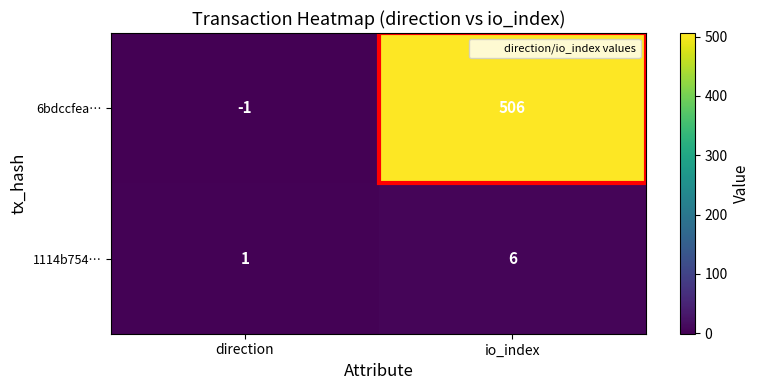

What is the approximate value of 6bdccfea… at io_index?

506